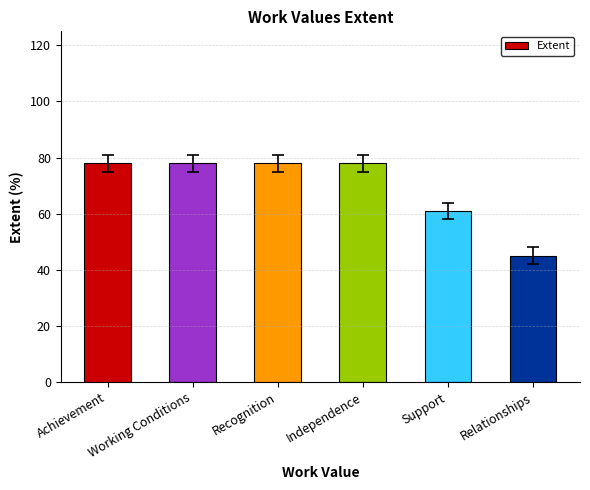

Are the bars grouped side by side (vs. stacked)?

No